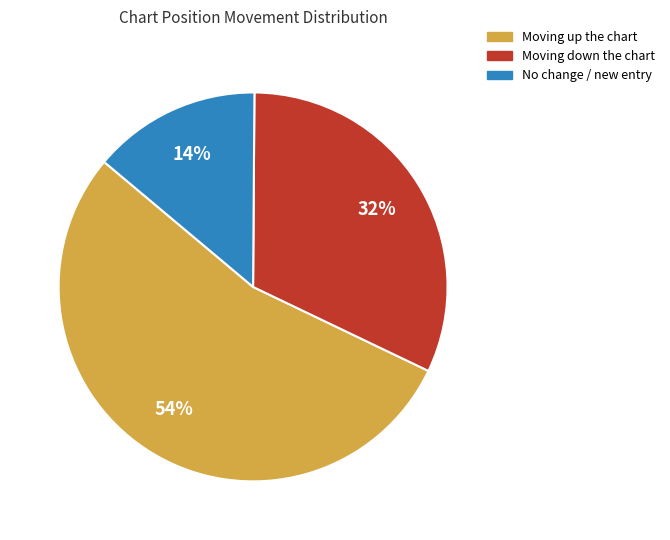

Rank the categories by value from highest to lowest.

Moving up the chart, Moving down the chart, No change / new entry